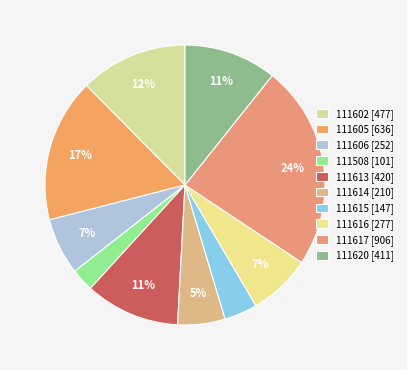

Which has a higher value, 111617 or 111508?

111617